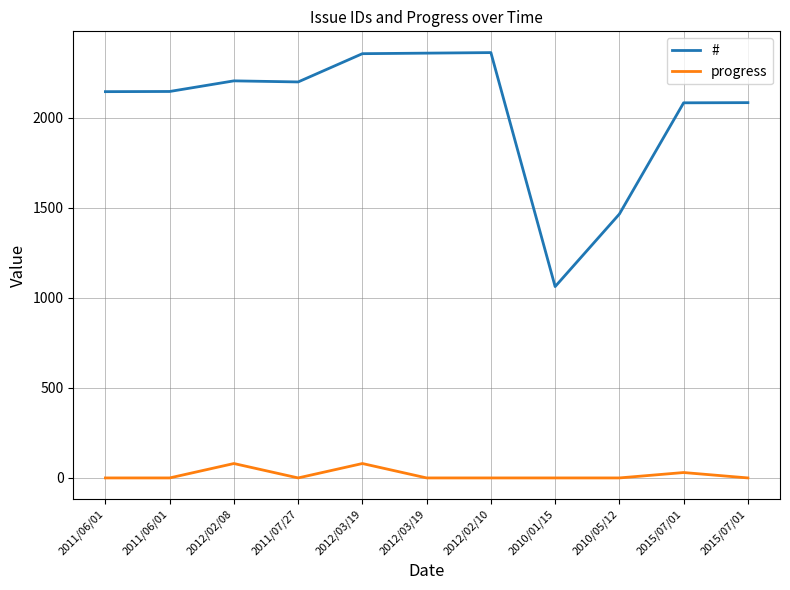

At how many categories does at least one series exceed 142?

11